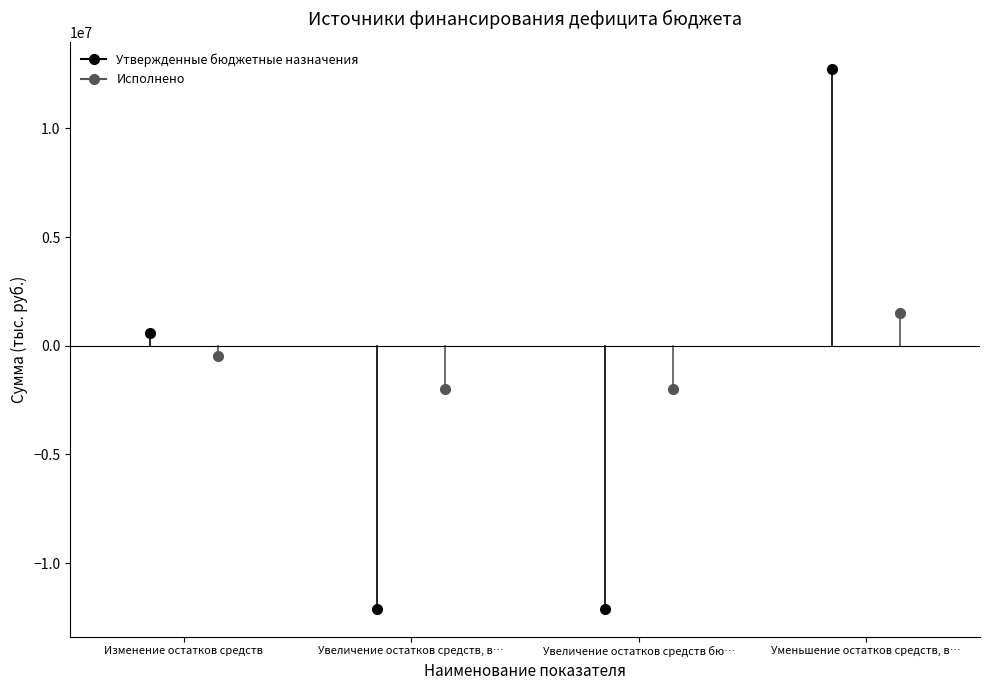

Reading left to right, list all the values displayed in this chart.

Утвержденные бюджетные назначения: 600000.0	-12127800.0	-12127800.0	12727800.0
Исполнено: -479668.5	-1971333.0	-1971333.0	1491664.5